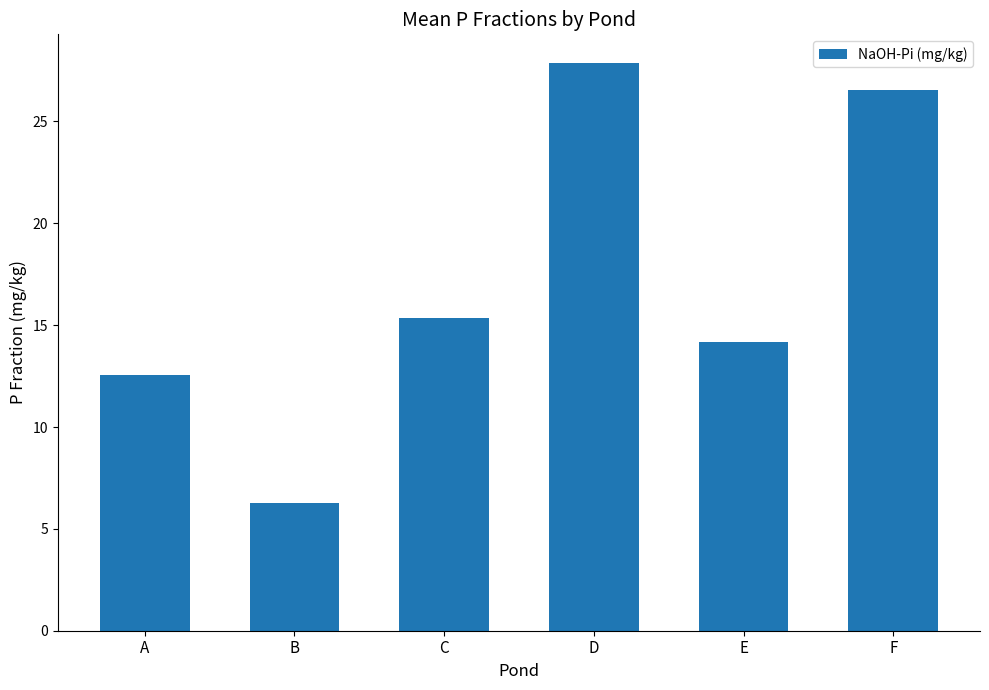

Read the value at C.

15.4